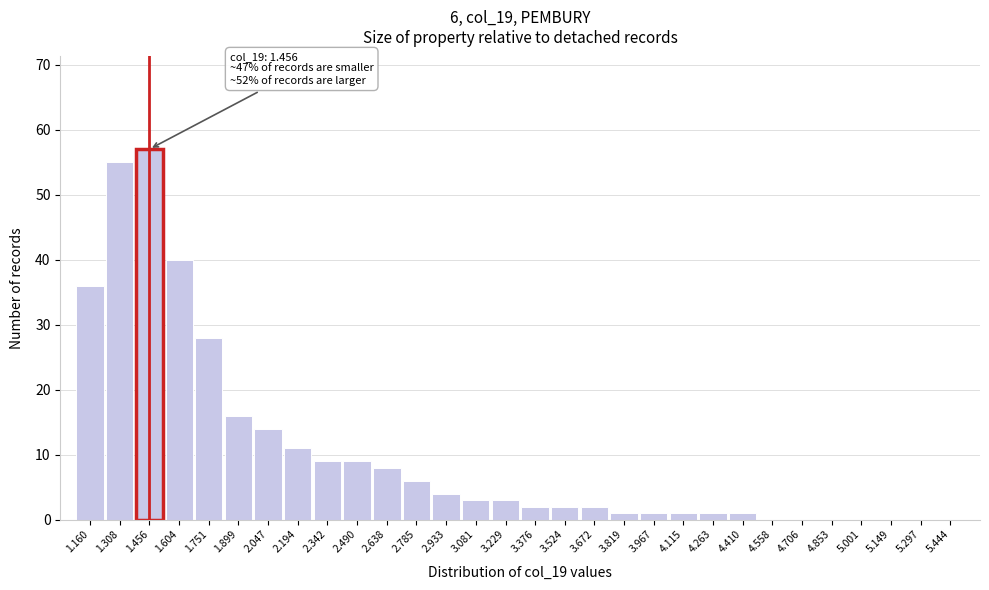

Reading left to right, transcribe all the data shown in this chart.

1.160=36	1.308=55	1.456=57	1.604=40	1.751=28	1.899=16	2.047=14	2.194=11	2.342=9	2.490=9	2.638=8	2.785=6	2.933=4	3.081=3	3.229=3	3.376=2	3.524=2	3.672=2	3.819=1	3.967=1	4.115=1	4.263=1	4.410=1	4.558=0	4.706=0	4.853=0	5.001=0	5.149=0	5.297=0	5.444=0